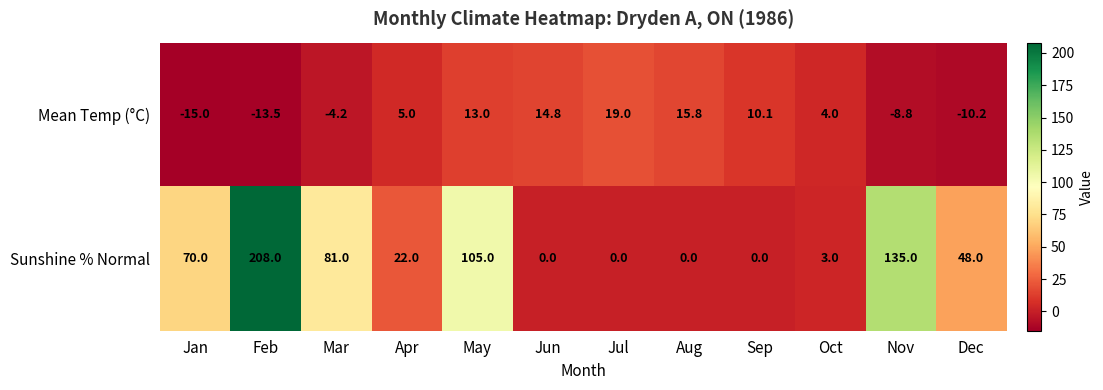

Reading left to right, what are all the values shown in this chart?

Mean Temp (°C): -15.0	-13.5	-4.2	5.0	13.0	14.8	19.0	15.8	10.1	4.0	-8.8	-10.2
Sunshine % Normal: 70.0	208.0	81.0	22.0	105.0	0.0	0.0	0.0	0.0	3.0	135.0	48.0